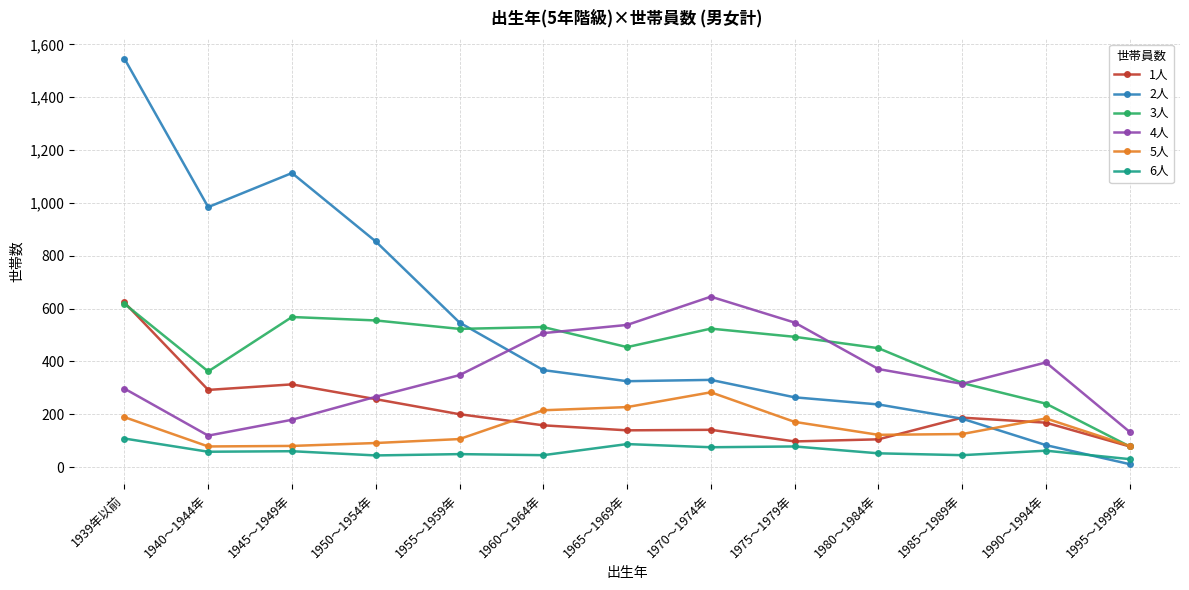

What position from the left is 1995～1999年?

13